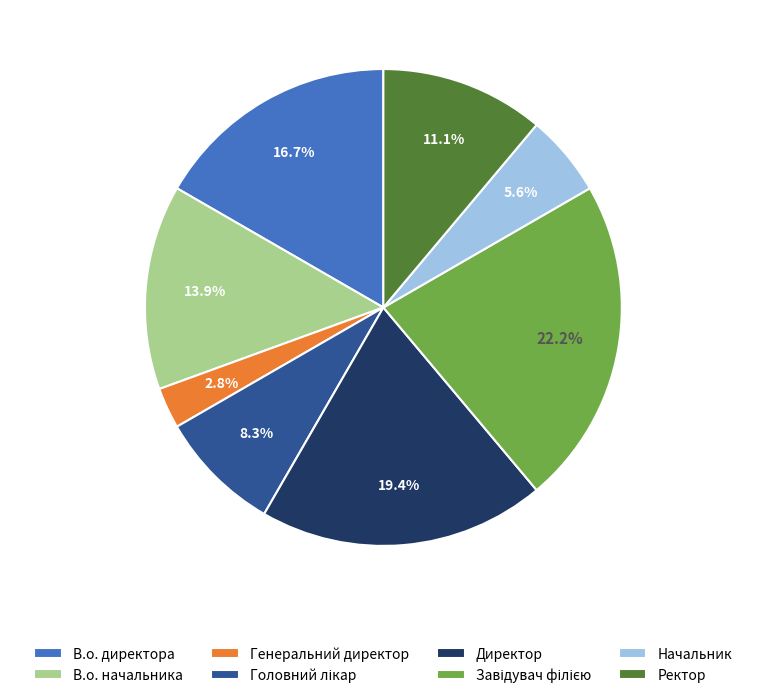

Is Начальник the majority of the pie?

No